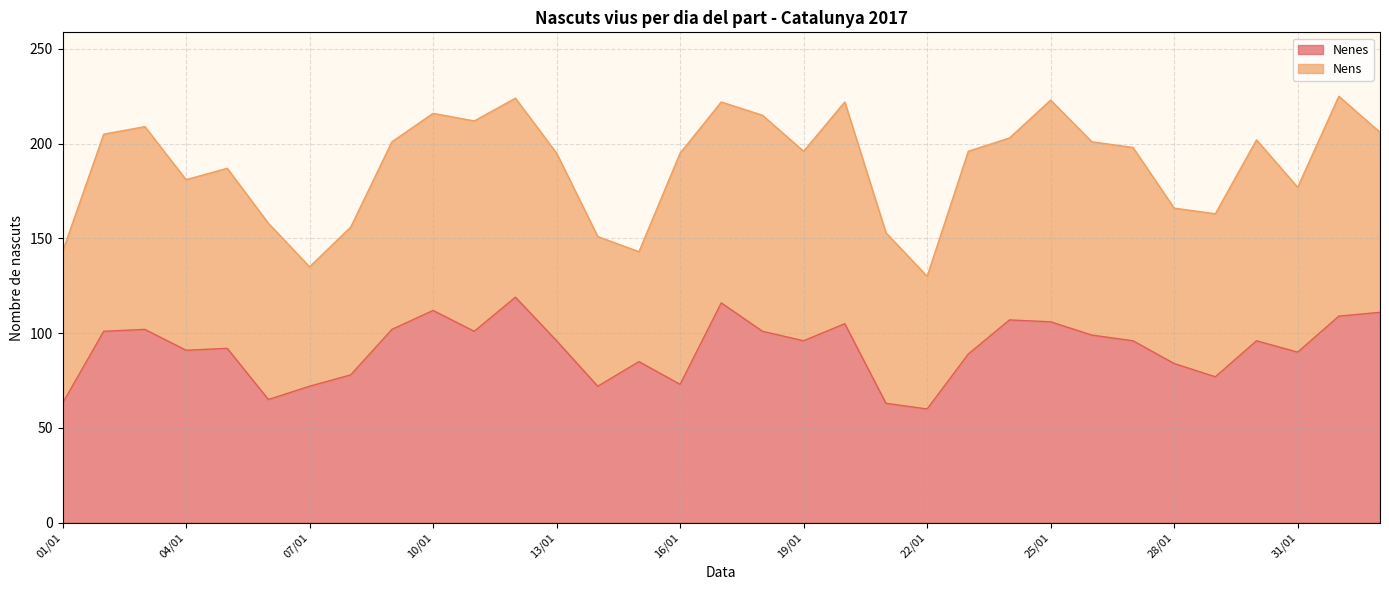

List the labels in order of value, largest first.

12/01, 17/01, 10/01, 02/02, 01/02, 24/01, 25/01, 20/01, 03/01, 09/01, 02/01, 11/01, 18/01, 26/01, 13/01, 19/01, 27/01, 30/01, 05/01, 04/01, 31/01, 23/01, 15/01, 28/01, 08/01, 29/01, 16/01, 07/01, 14/01, 06/01, 01/01, 21/01, 22/01